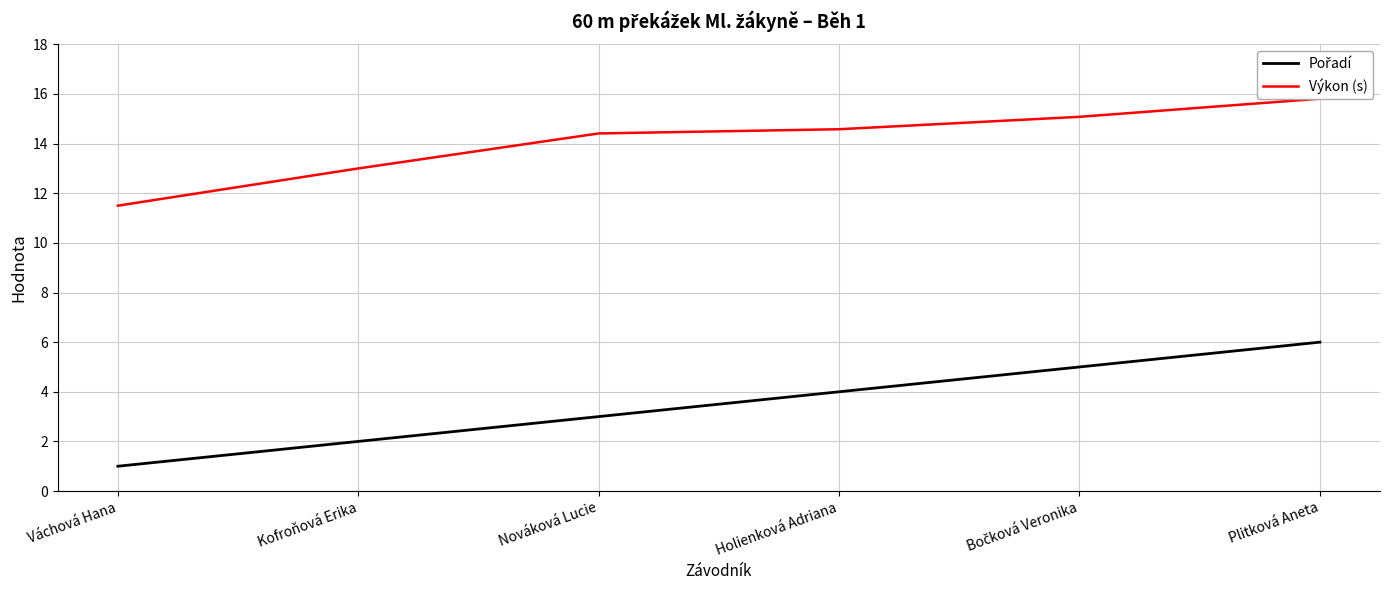

What is the label of the 3rd point from the left?

Nováková Lucie